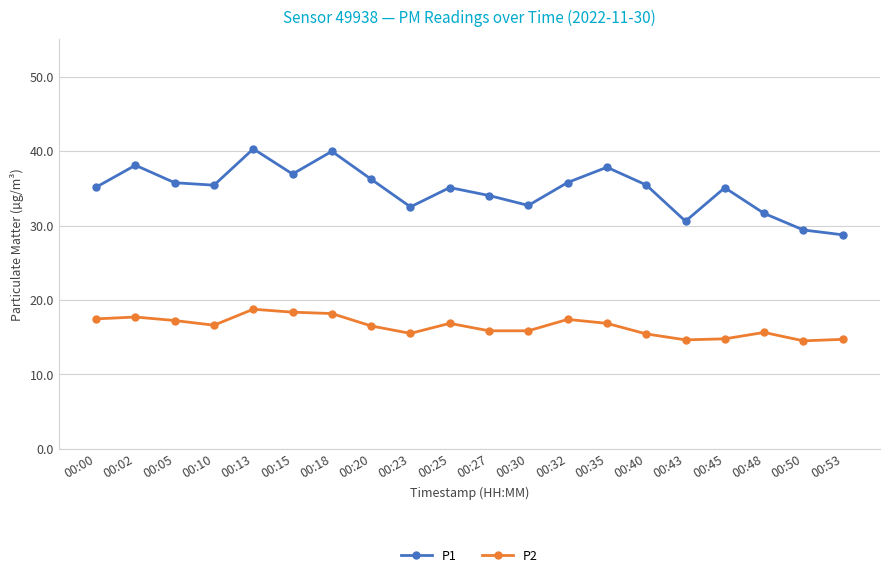

Where is P1 nearest to the value 34?

00:27